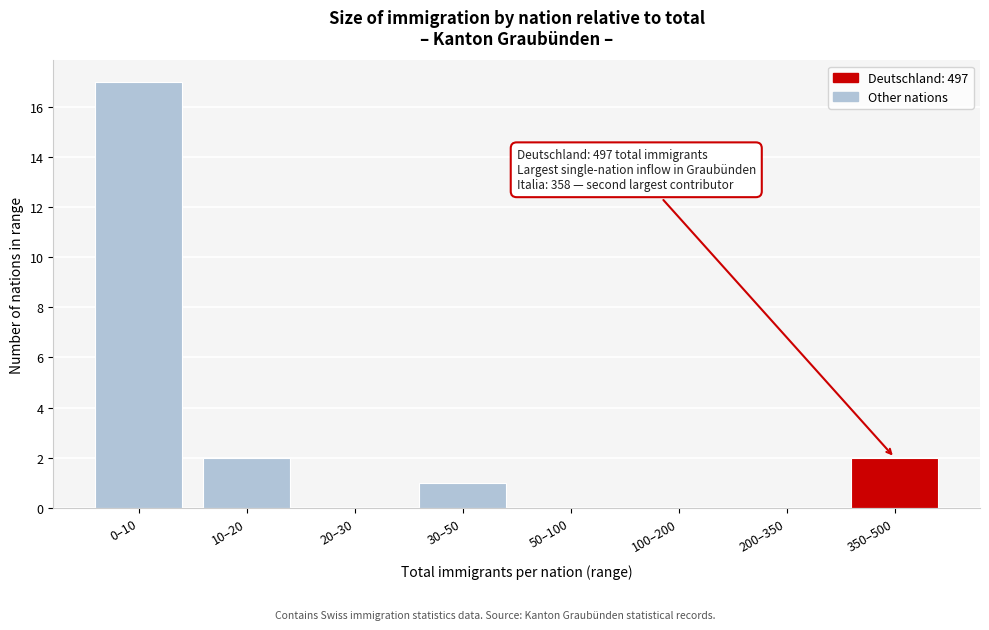

Reading right to left, list all the values displayed in this chart.

350–500=2	200–350=0	100–200=0	50–100=0	30–50=1	20–30=0	10–20=2	0–10=17